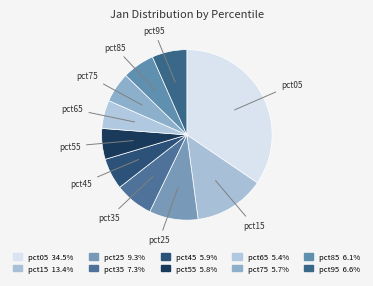

Does pct05 represent more than half of the total?

No